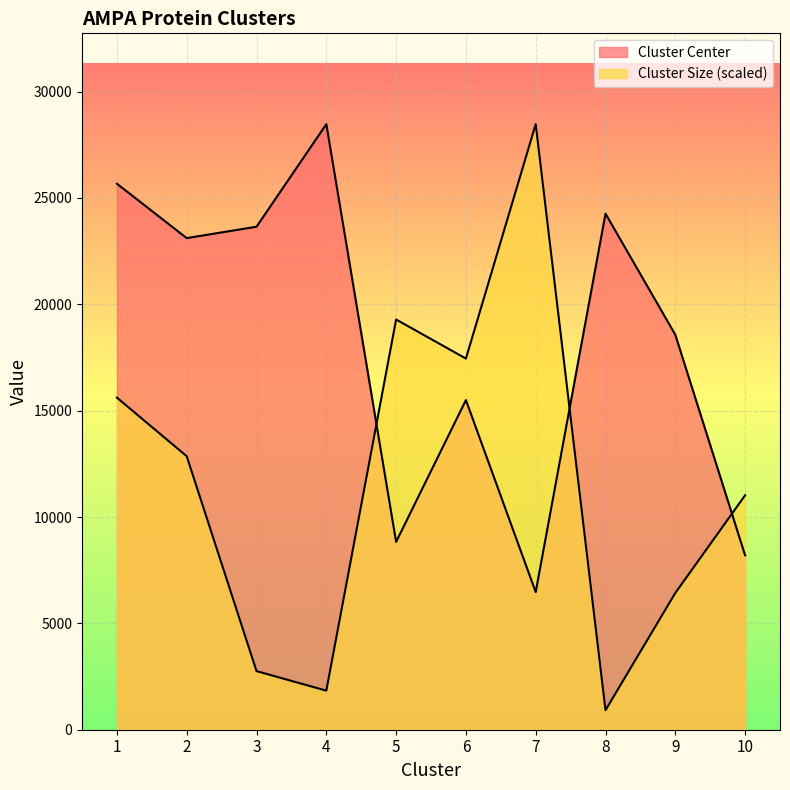

What is the difference between the maximum and minimum values in the Cluster Center series?

21997.0